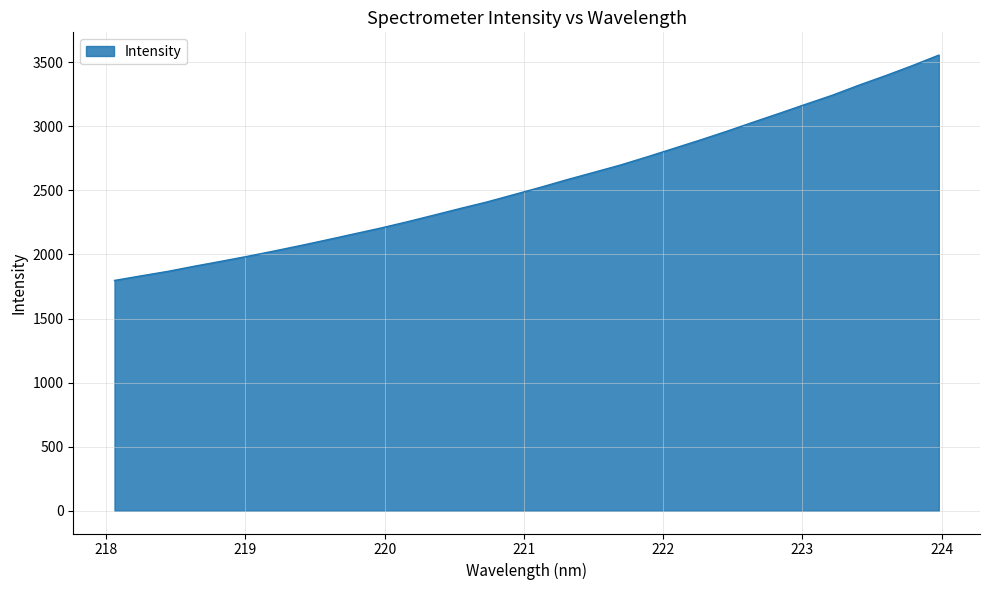

Does the chart display data point markers on the line(s)?

No